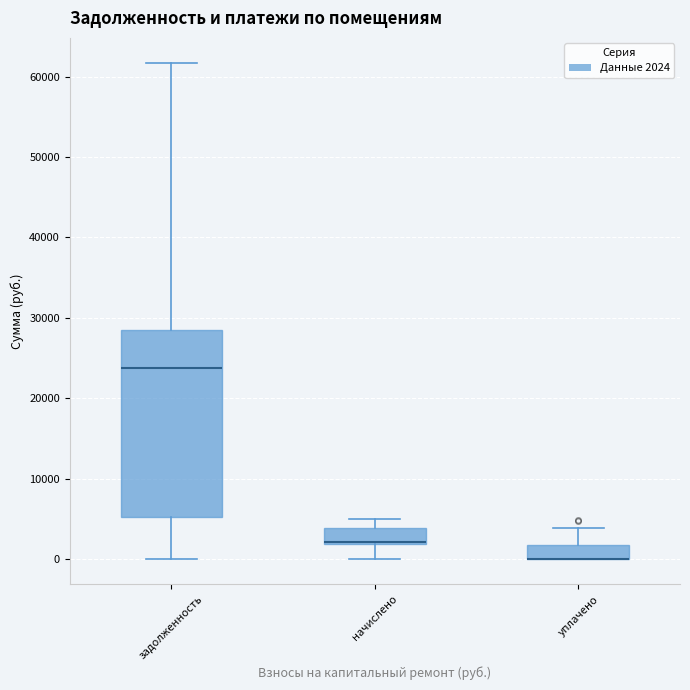

Reading left to right, transcribe this box plot: for each box, give where its median line is, the range the box spans, and where its two whiskers end, as read against the y-axis. The values are not printed on the chart, so give them approximately, as read against the axis.

задолженность: median 24000, box 5000 to 28000, whiskers 0 to 62000
начислено: median 2000 (drawn on the box's lower edge), box 2000 to 4000, whiskers 0 to 5000
уплачено: median 0 (drawn on the box's lower edge), box 0 to 2000, whiskers 0 to 4000